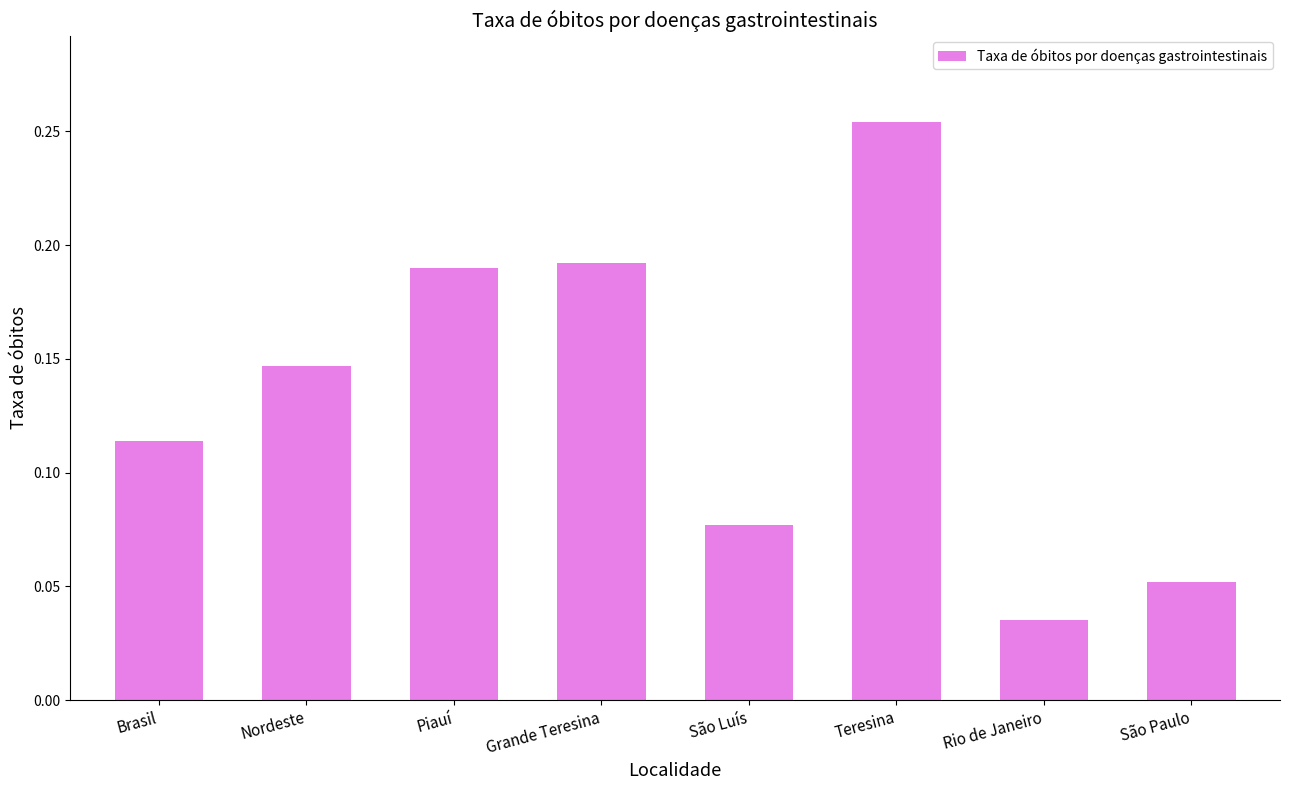

What is the label of the 4th bar from the right?

São Luís